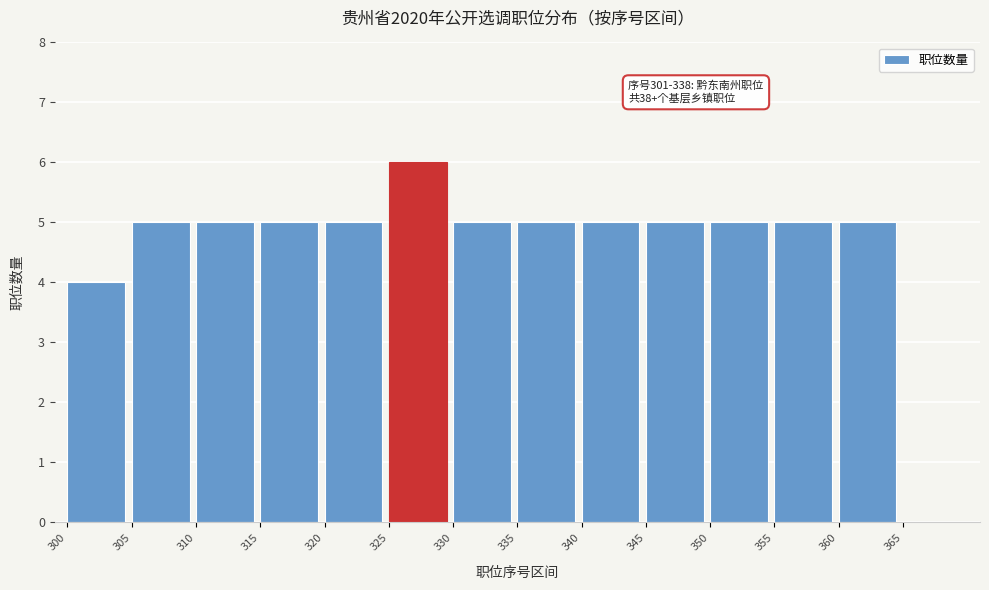

Reading right to left, extract all data points from this chart.

365=0	360=5	355=5	350=5	345=5	340=5	335=5	330=5	325=6	320=5	315=5	310=5	305=5	300=4